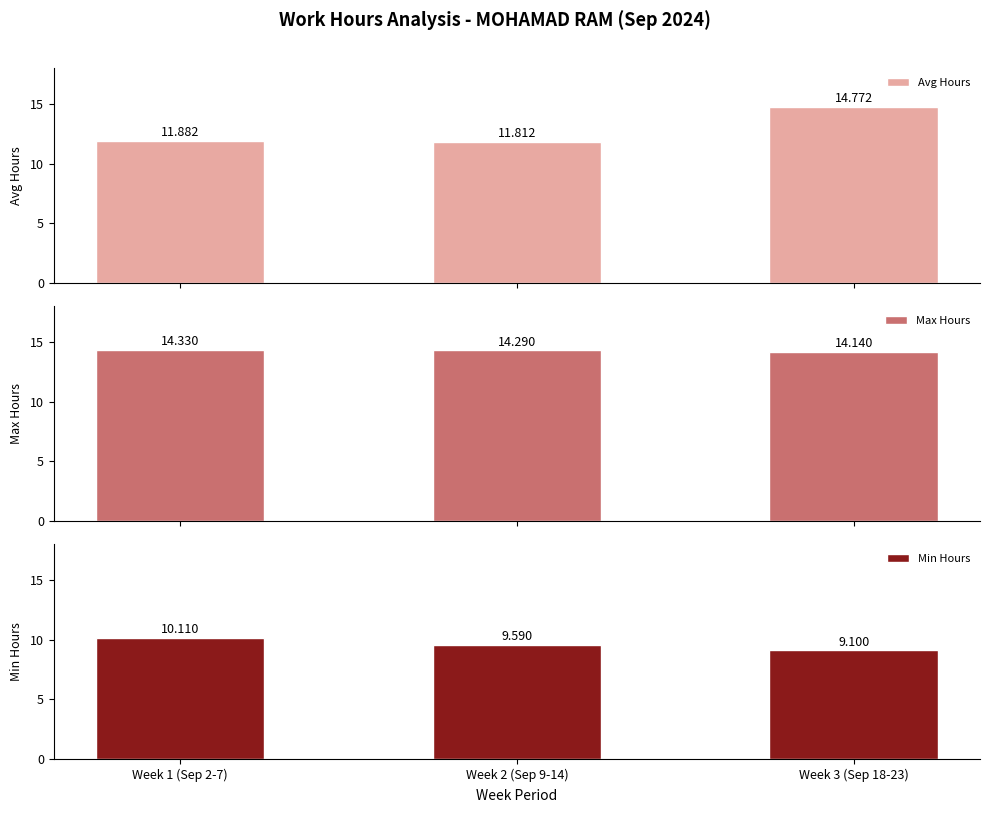

Rank the categories by Min Hours value from highest to lowest.

Week 1 (Sep 2-7), Week 2 (Sep 9-14), Week 3 (Sep 18-23)